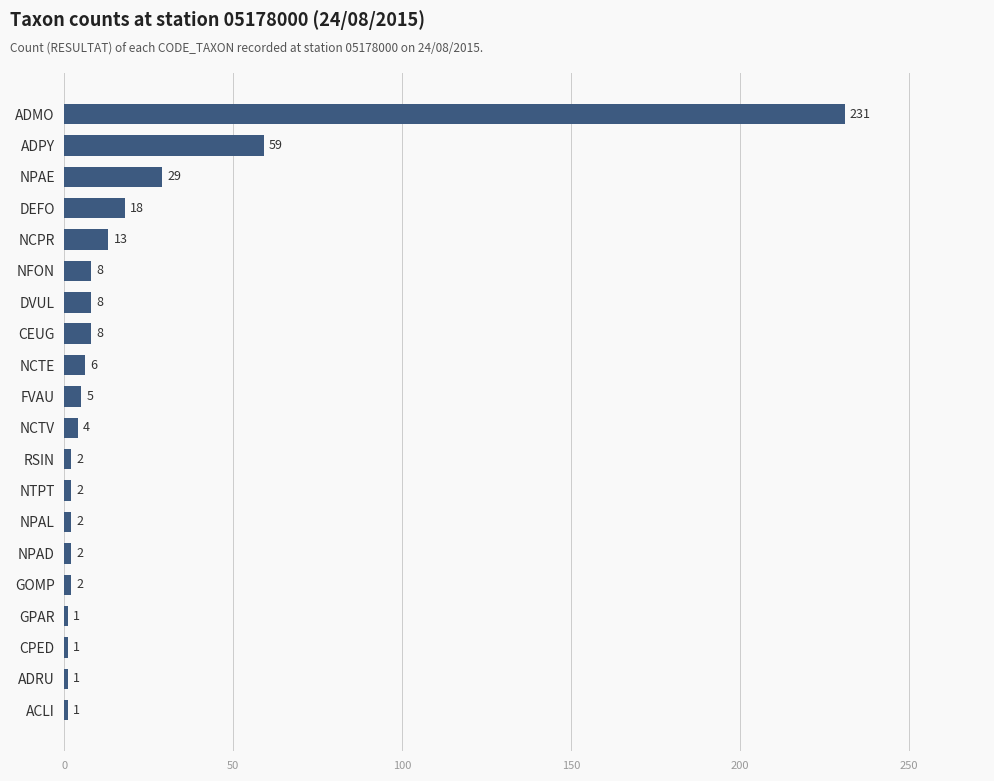

Between NPAE and NFON, which is larger?

NPAE